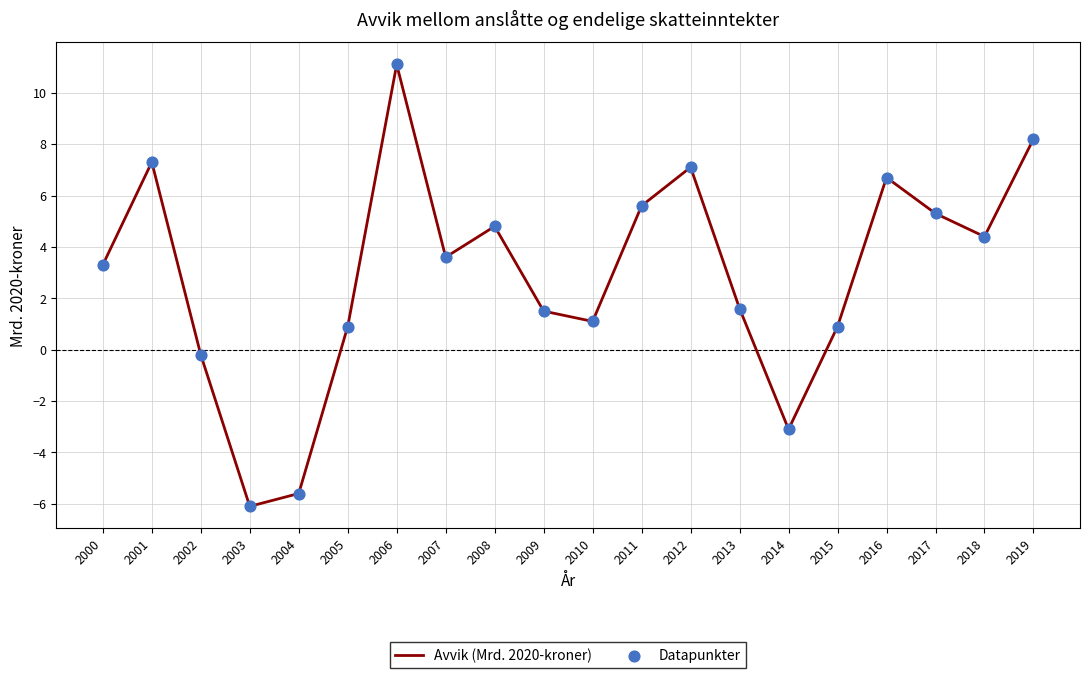

Which category has the lowest value across all series?

2003